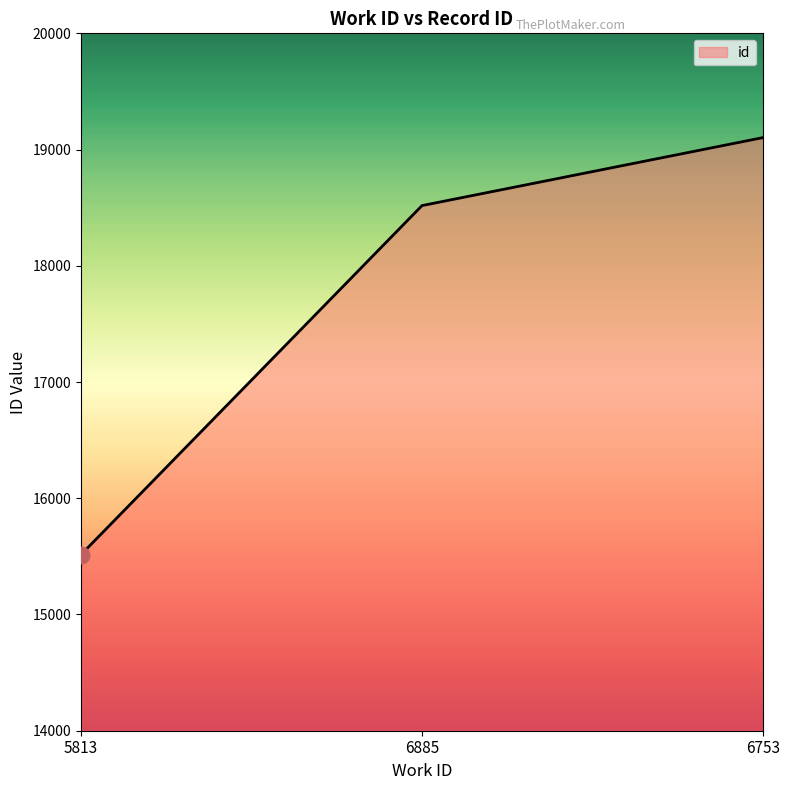

What position from the left is 6753?

3